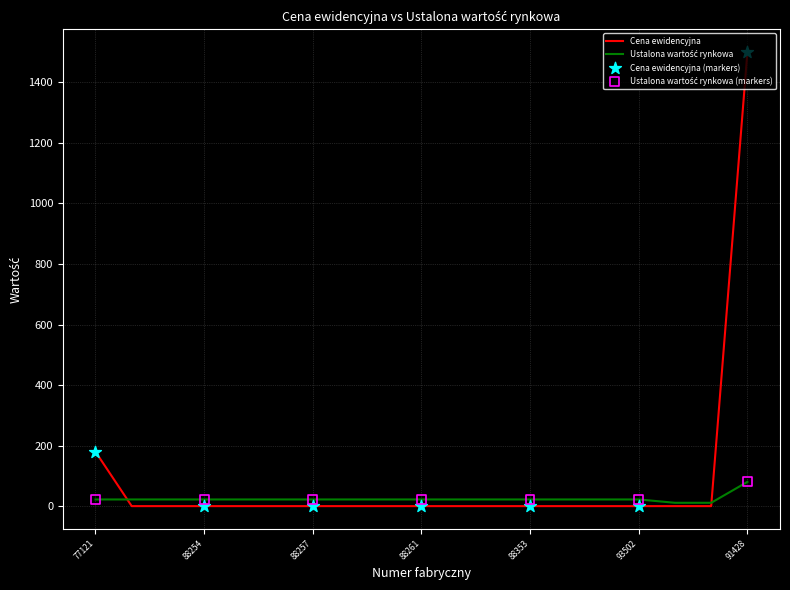

Which series has the widest spread of values?

Cena ewidencyjna